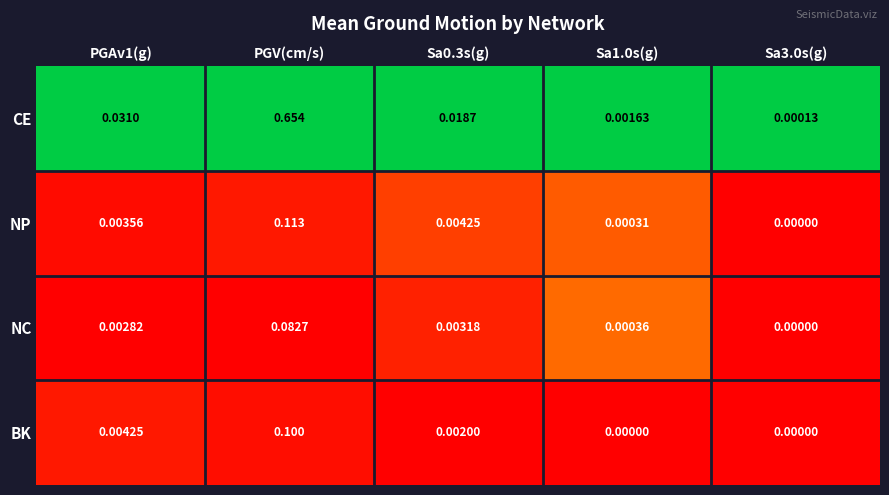

Rank the series at PGV(cm/s) from highest to lowest value.

CE, NP, BK, NC